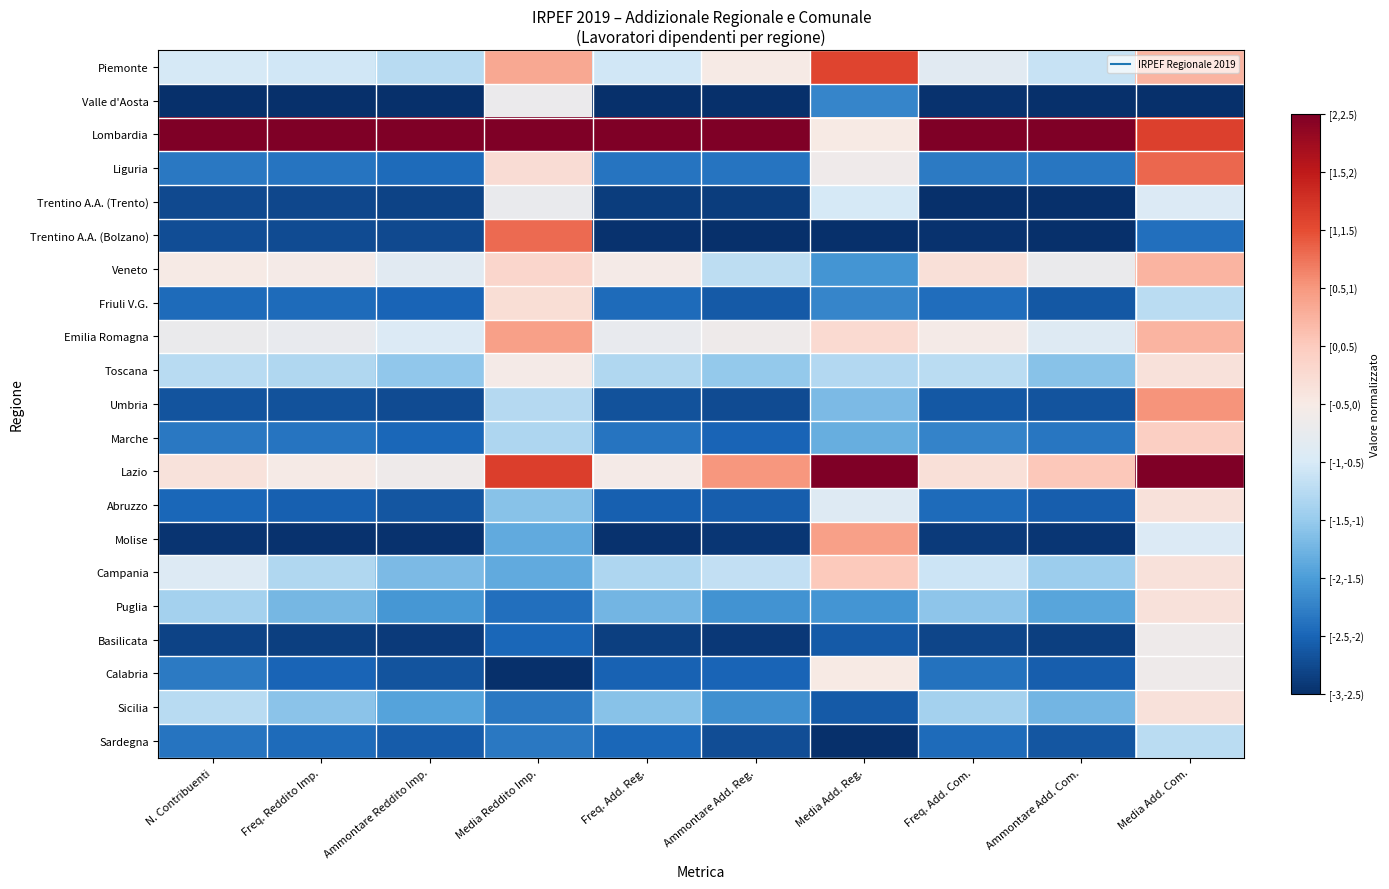

Rank the series by their maximum value, from lowest to highest.

Sardegna, Trentino A.A. (Trento), Valle d'Aosta, Basilicata, Calabria, Toscana, Abruzzo, Puglia, Sicilia, Friuli V.G., Marche, Campania, Veneto, Molise, Emilia Romagna, Umbria, Trentino A.A. (Bolzano), Liguria, Piemonte, Lombardia, Lazio